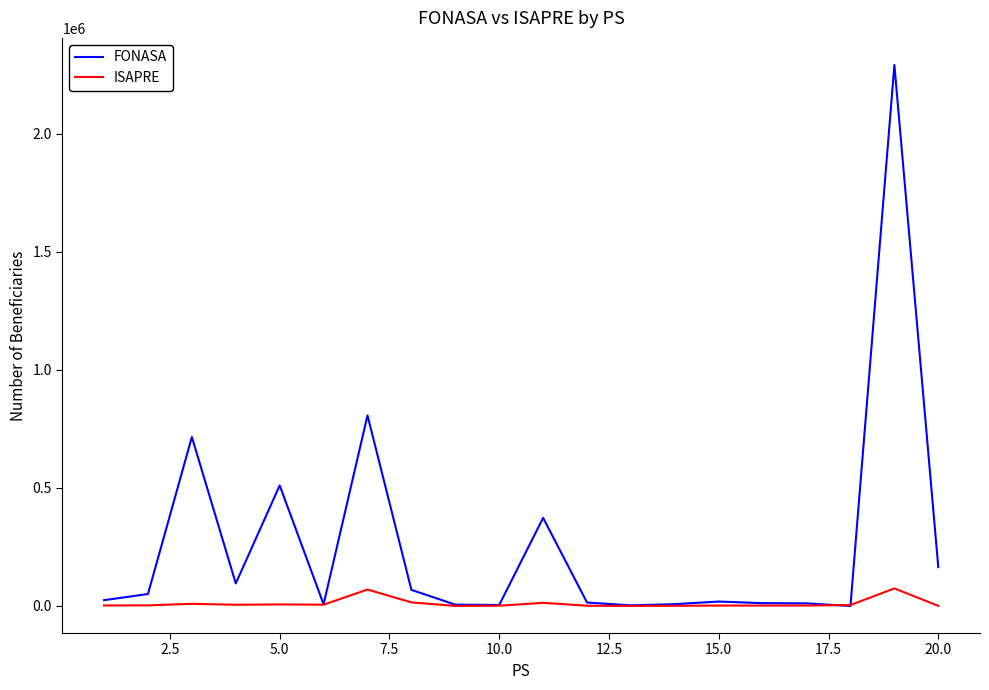

Which series has the largest total across all categories?

FONASA